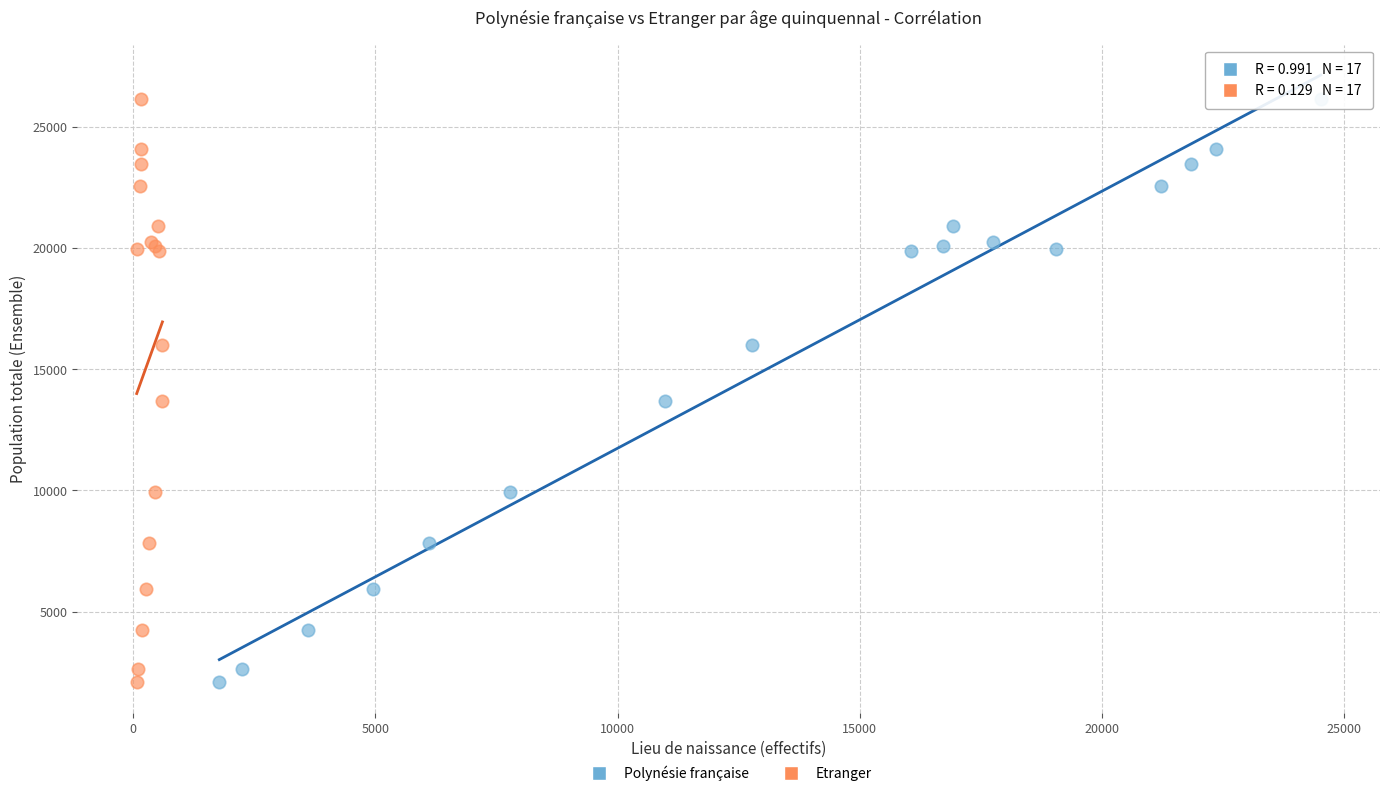

What are all the series names shown in the legend?

Polynésie française, Etranger